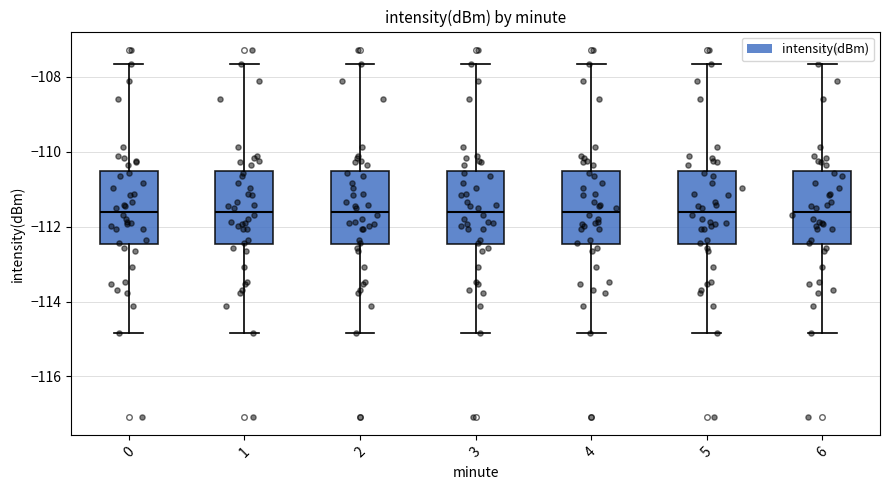

Where does the median line of the box at x = 3 sit on the y-axis? The values are not printed on the chart, so give them approximately, as read against the axis.

-111.6